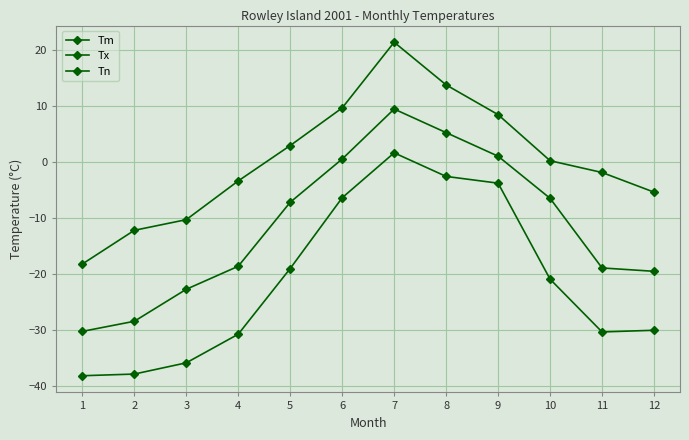

What is the difference between the maximum and minimum values in the Tm series?

39.6